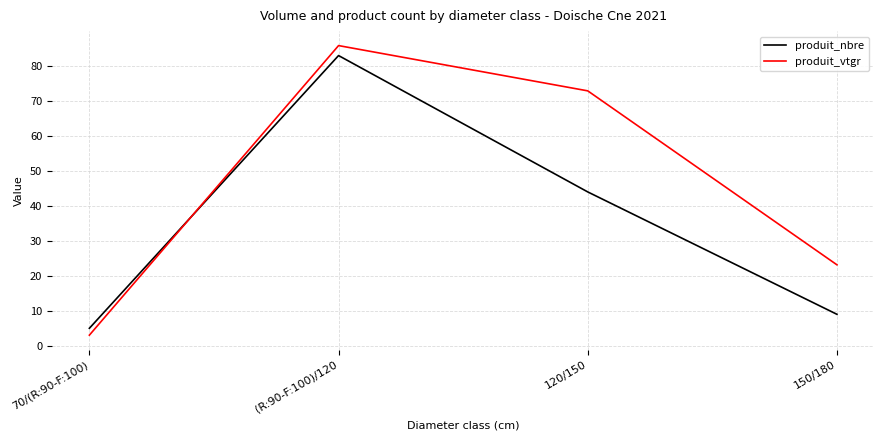

Which series has the largest range (max minus min)?

produit_vtgr